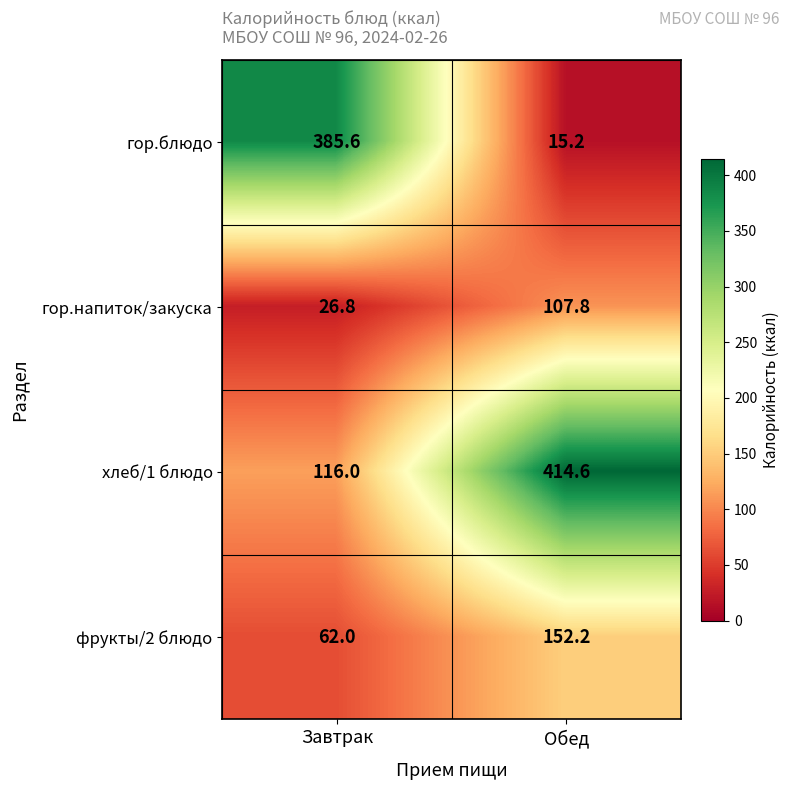

The value of фрукты/2 блюдо at Обед is 152.2. True or false?

True